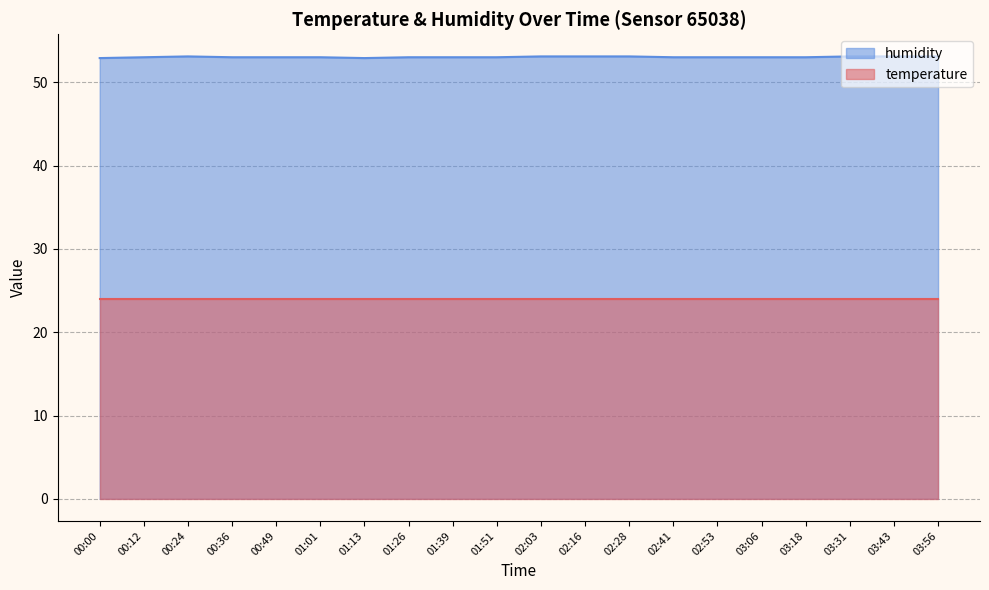

What position from the right is 00:12?

19